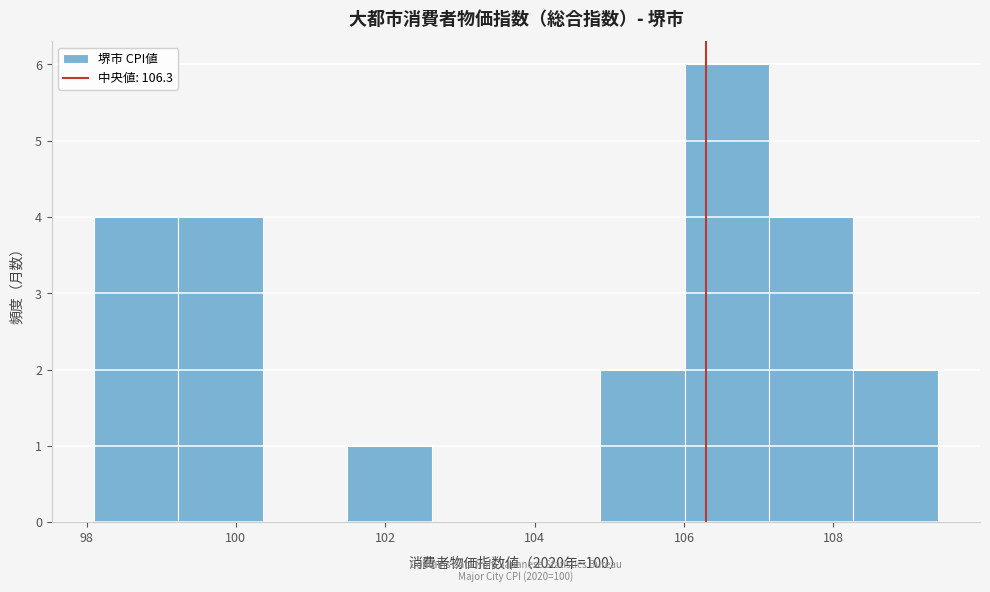

Which range on the x-axis has the tallest bar?

106.0 to 107.2